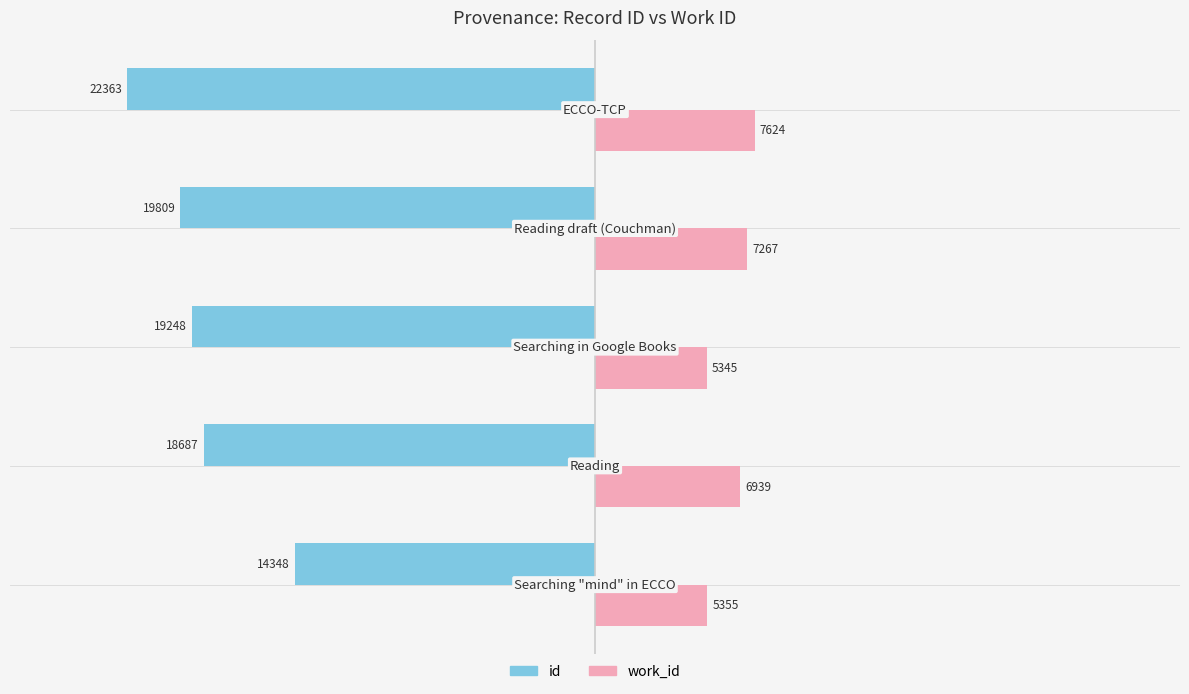

What are all the series names shown in the legend?

id, work_id